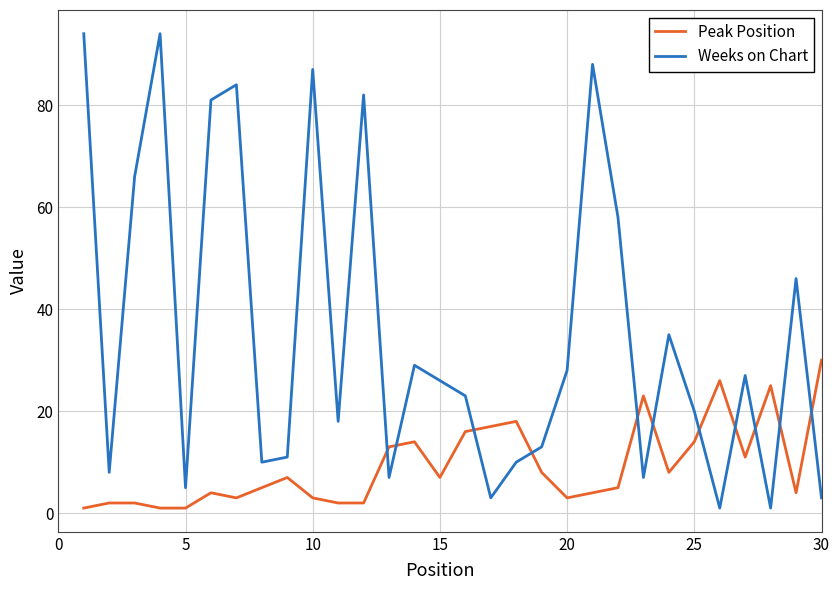

Which series ends up on top after the final intersection of Peak Position and Weeks on Chart?

Peak Position